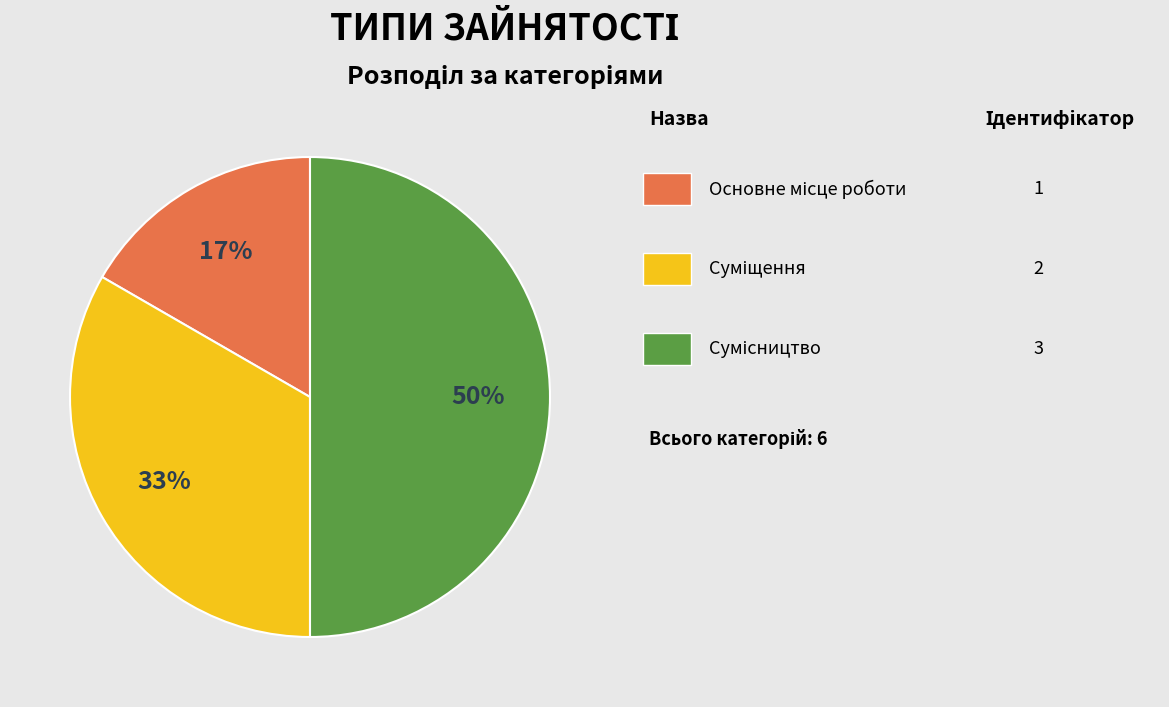

To the nearest percent, what is the average slice percentage?

33%